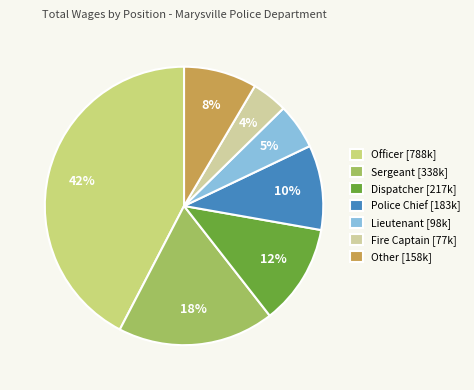

True or false: Sergeant [338k] accounts for 18% of the total.

True